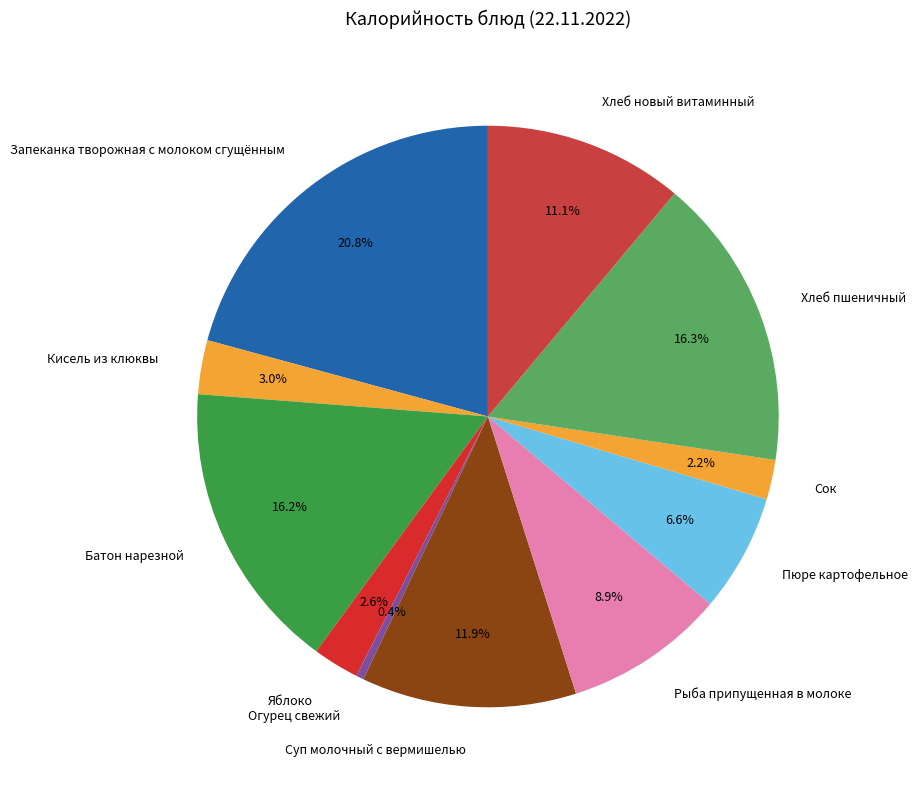

What is the total percentage of Кисель из клюквы and Яблоко?

5.6%